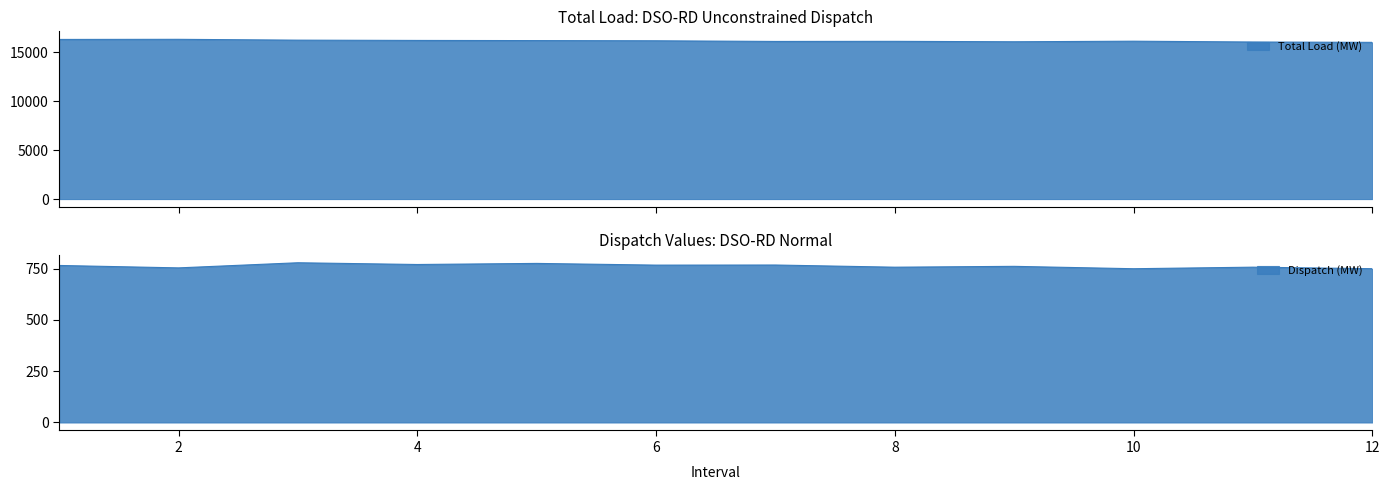

What is the sum of all Dispatch (MW) values?

9148.6